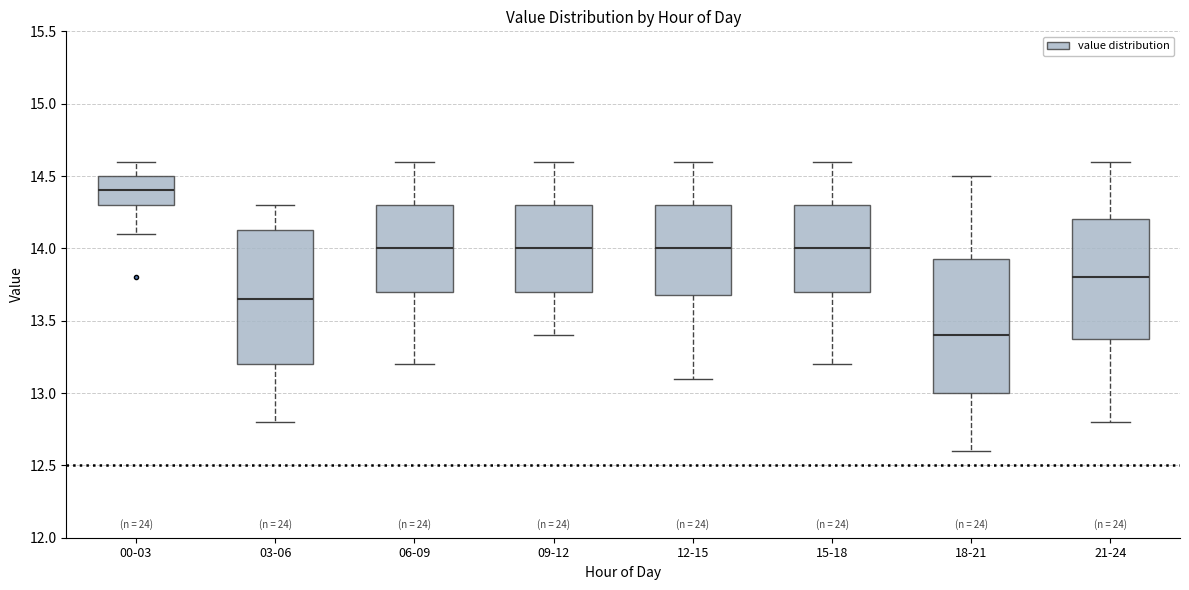

Where does the median line of the box for 03-06 sit on the y-axis? The values are not printed on the chart, so give them approximately, as read against the axis.

13.65